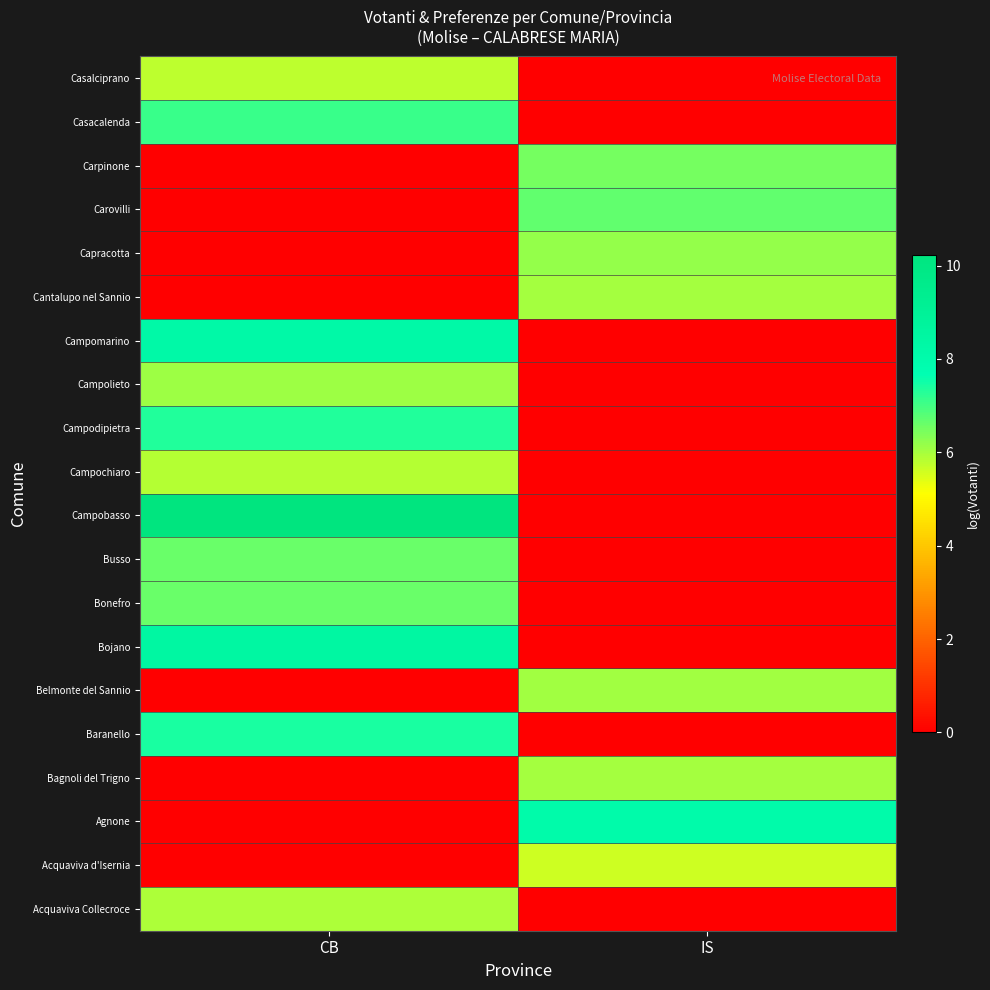

At IS, list the series in order from largest to smallest.

Acquaviva Collecroce, Acquaviva d'Isernia, Agnone, Bagnoli del Trigno, Baranello, Belmonte del Sannio, Bojano, Bonefro, Busso, Campobasso, Campochiaro, Campodipietra, Campolieto, Campomarino, Cantalupo nel Sannio, Capracotta, Carovilli, Carpinone, Casacalenda, Casalciprano